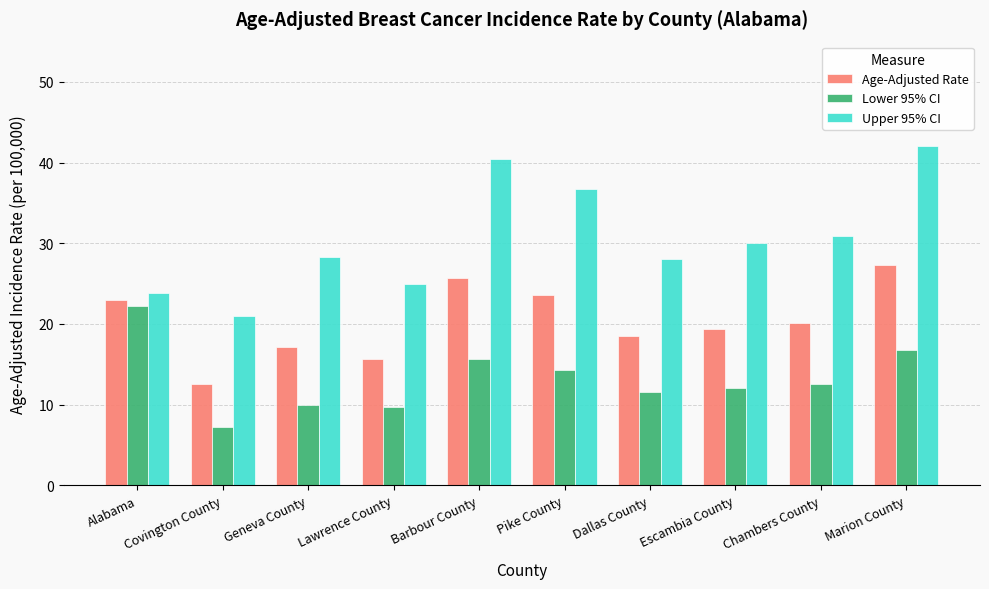

Which series has the largest total across all categories?

Upper 95% CI